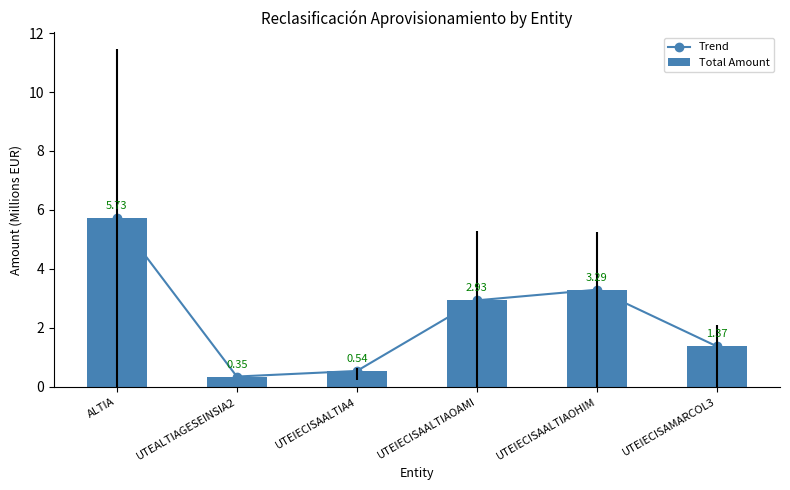

What is the label of the 5th bar from the right?

UTEALTIAGESEINSIA2